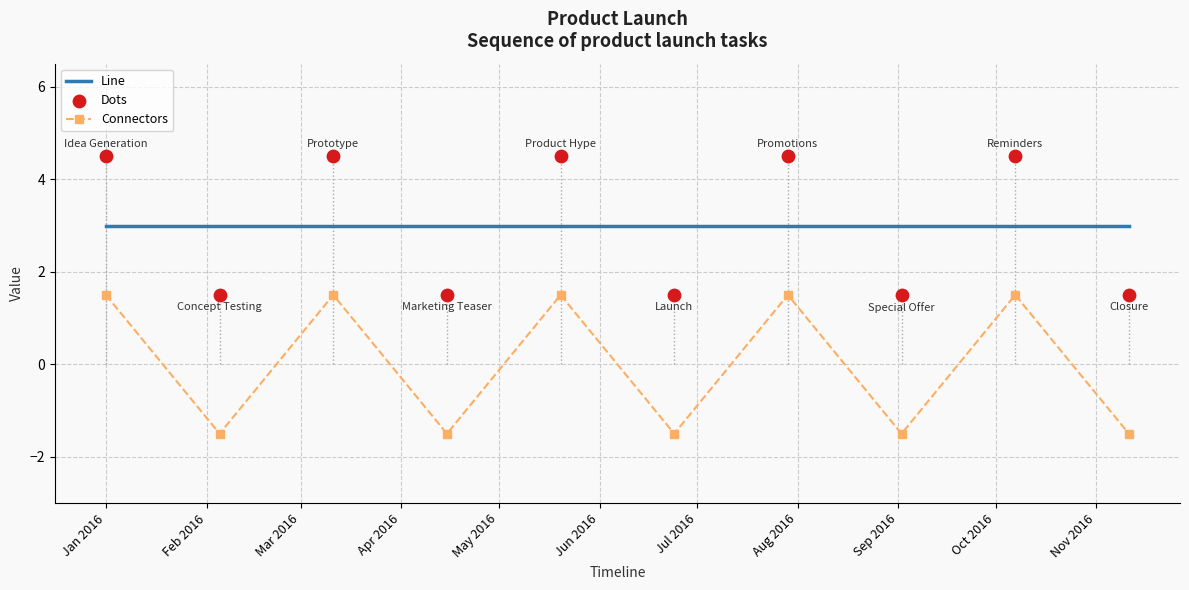

True or false: Connectors and Line cross at least once.

False